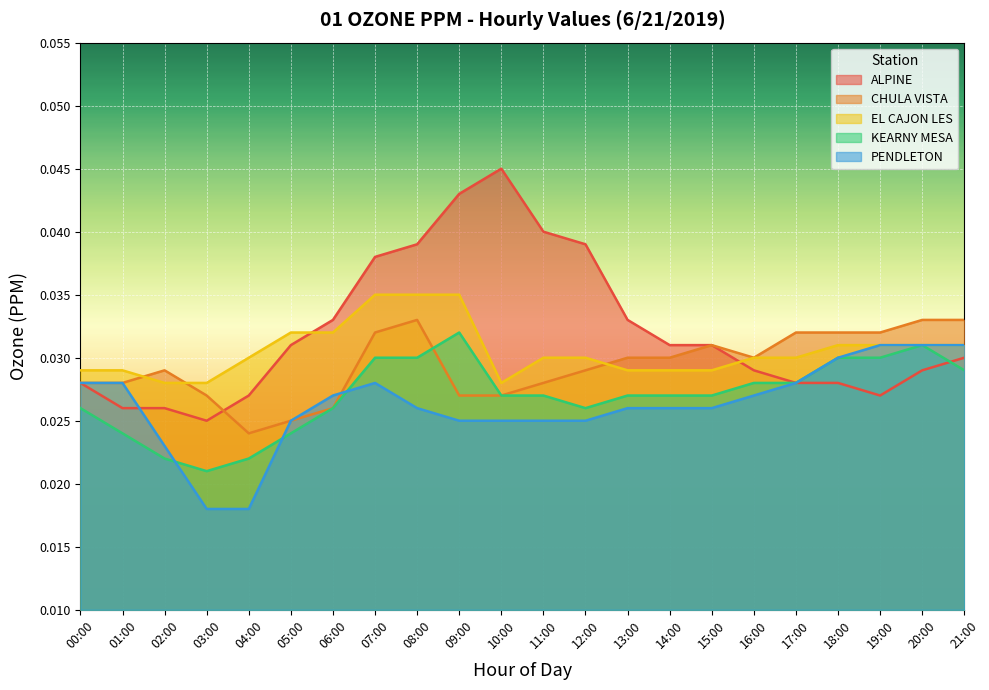

At which label is ALPINE closest to 0?

03:00